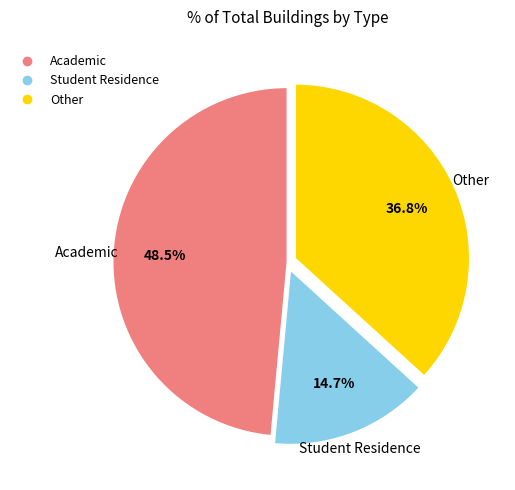

Rank the categories by value from highest to lowest.

Academic, Other, Student Residence